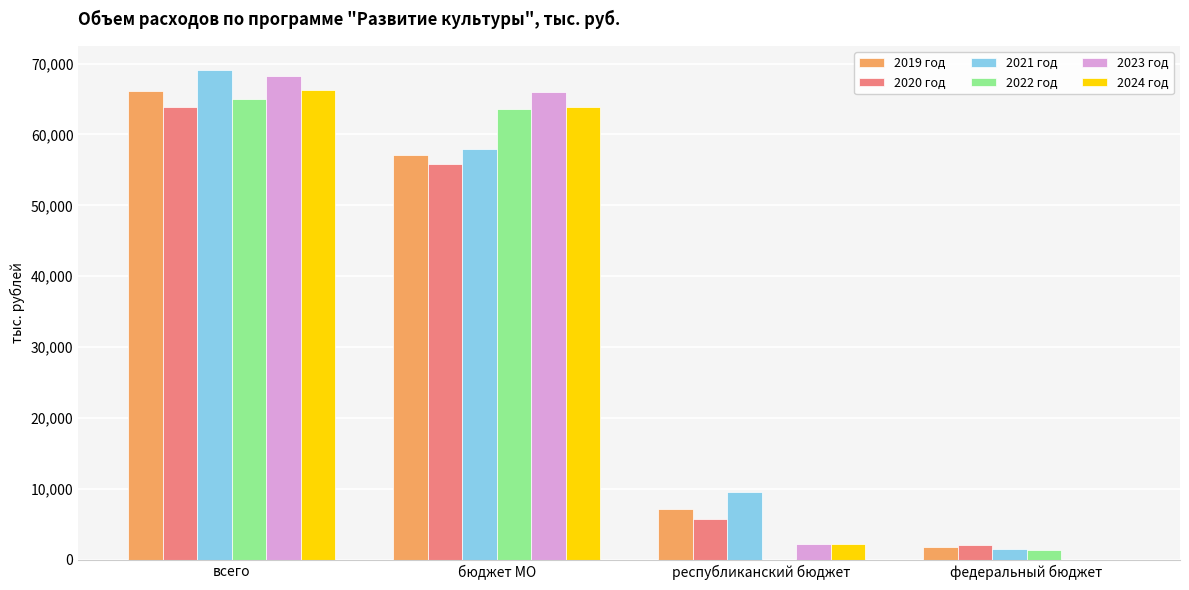

The 2023 год series shows 65915.3 at бюджет МО. True or false?

True